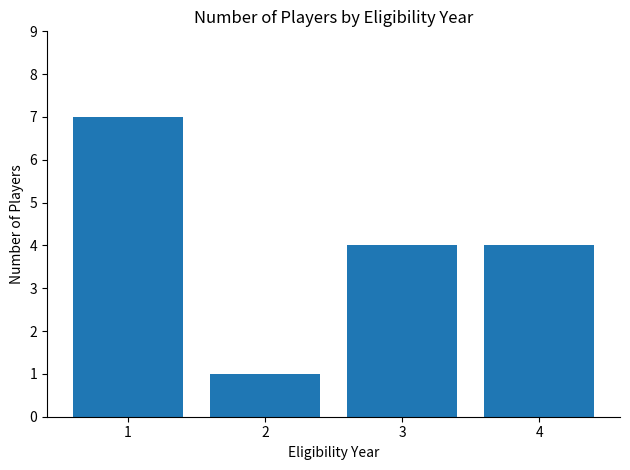

What value does the data have at 4?

4